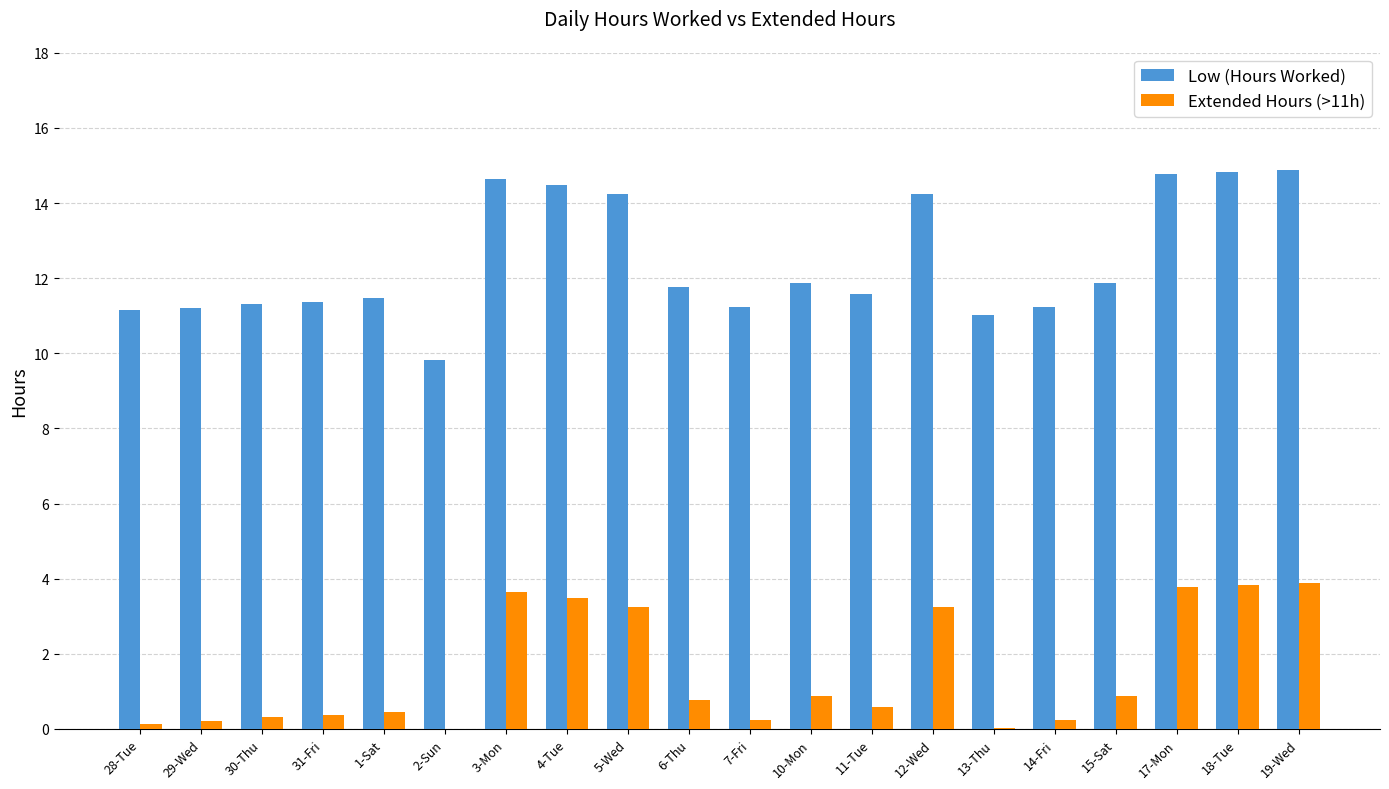

The value of Low (Hours Worked) at 6-Thu is 11.8. True or false?

True